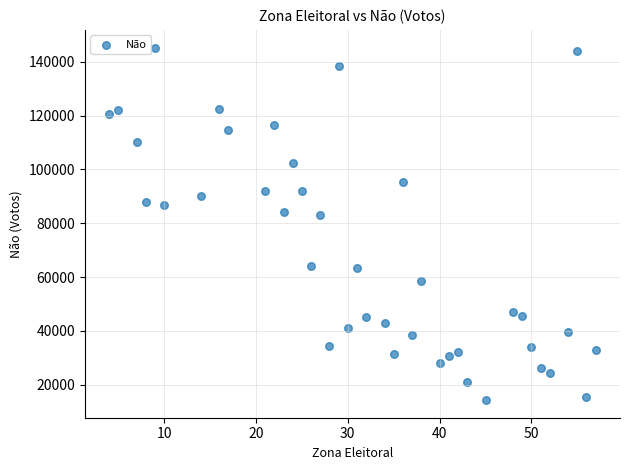

What is the range of X values (max minus min)?

53